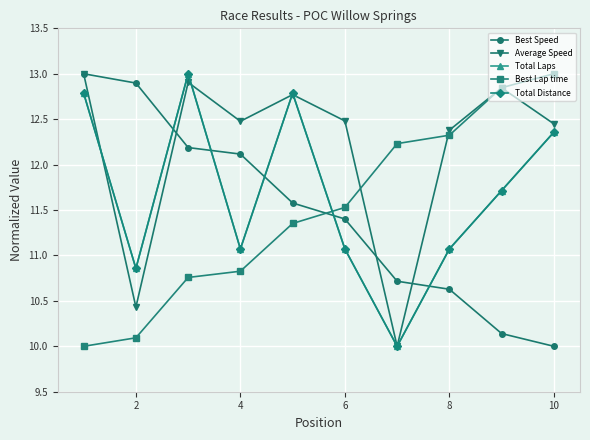

Which series has the largest range (max minus min)?

Best Speed